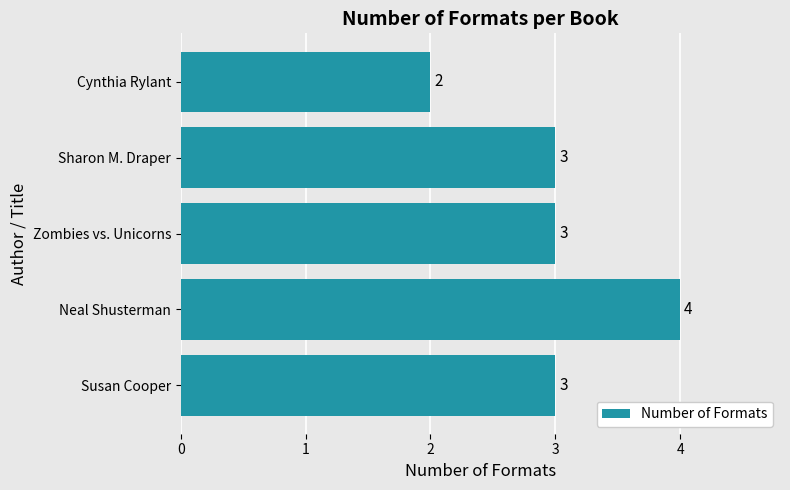

Between Susan Cooper and Neal Shusterman, which is larger?

Neal Shusterman